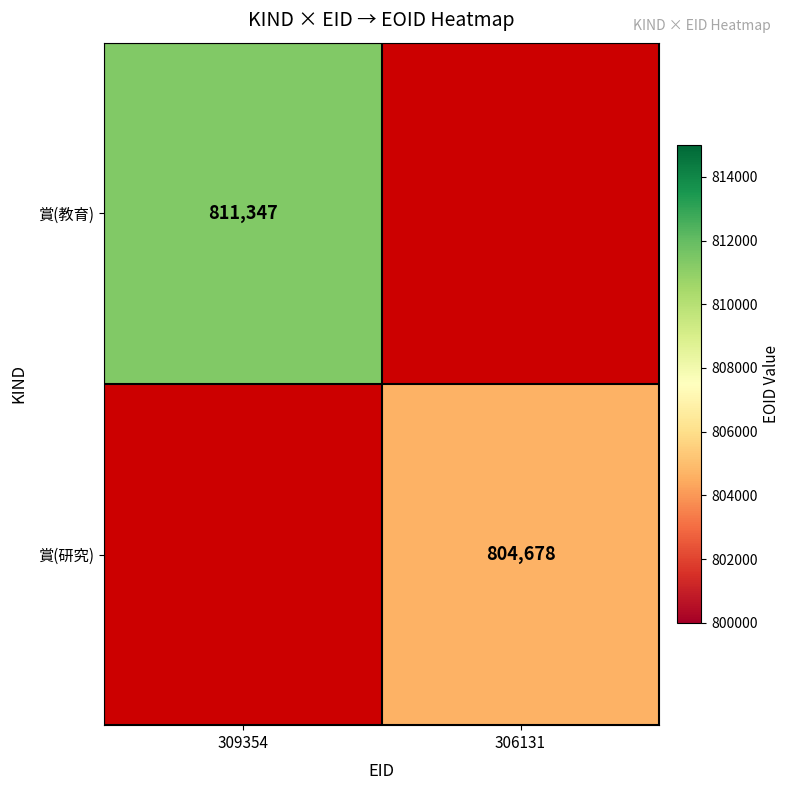

The value of 賞(教育) at 309354 is 811347. True or false?

True